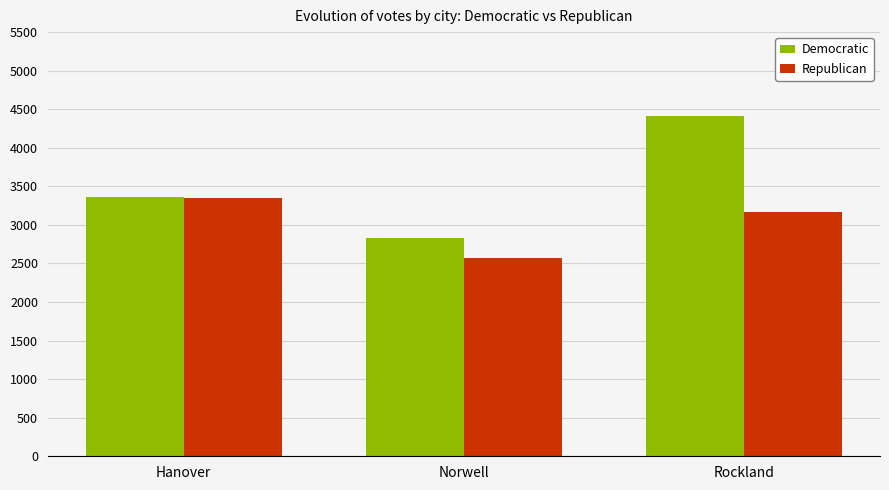

True or false: Democratic has a value of 3358 at Hanover.

True